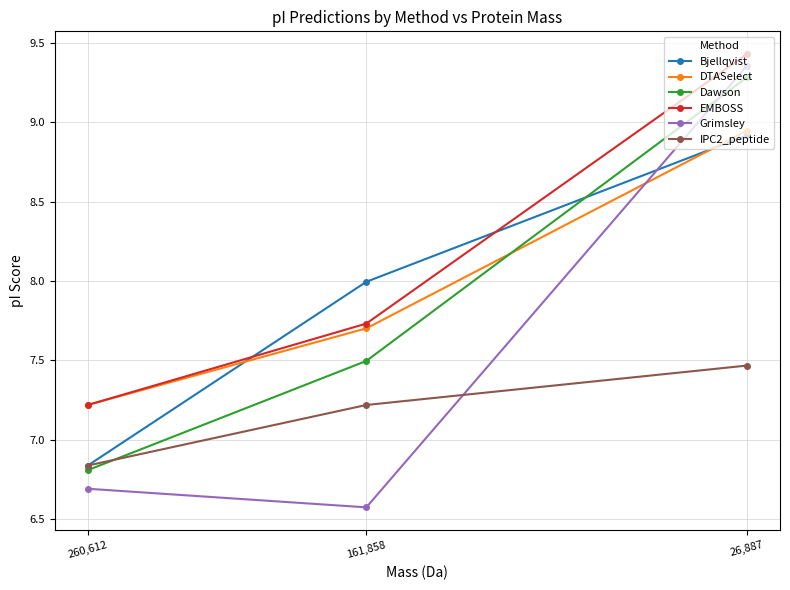

Is the value of IPC2_peptide at 26,887 greater than the value of Bjellqvist at 161,858?

No